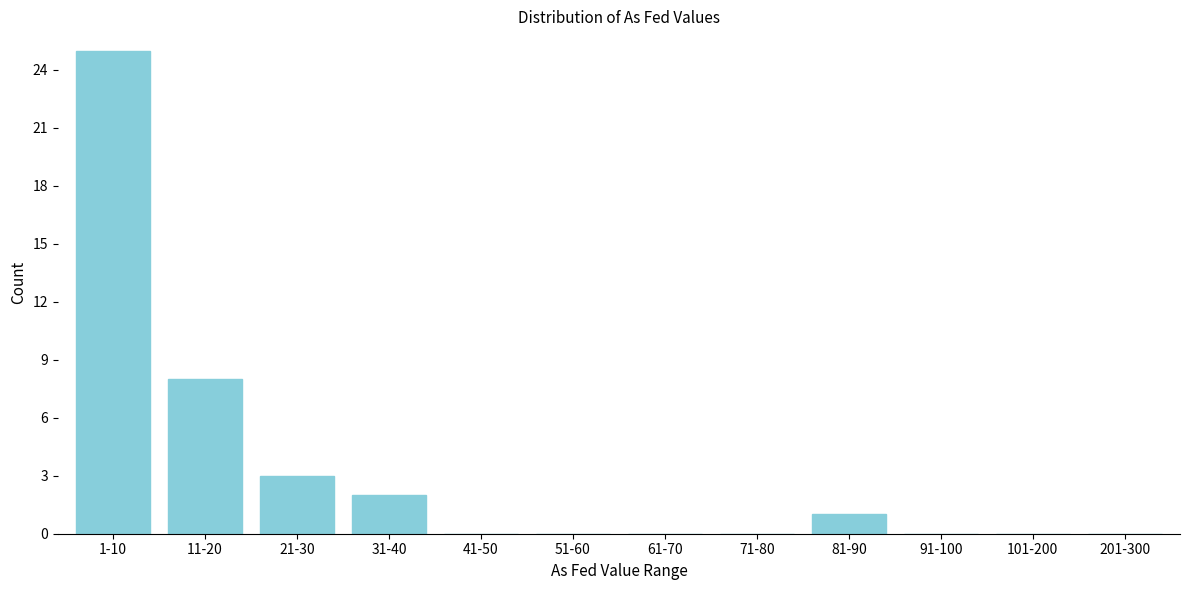

Reading left to right, list all the values displayed in this chart.

1-10=25	11-20=8	21-30=3	31-40=2	41-50=0	51-60=0	61-70=0	71-80=0	81-90=1	91-100=0	101-200=0	201-300=0